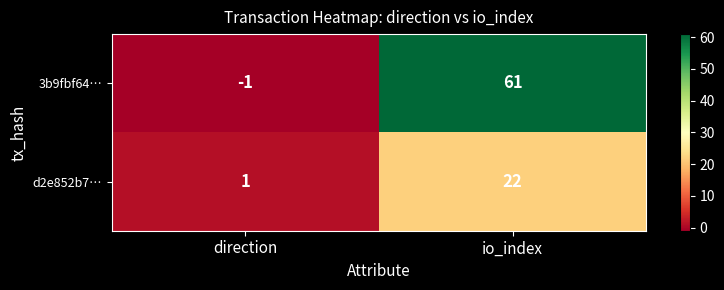

What is the difference between the maximum and minimum values in the d2e852b7… series?

21